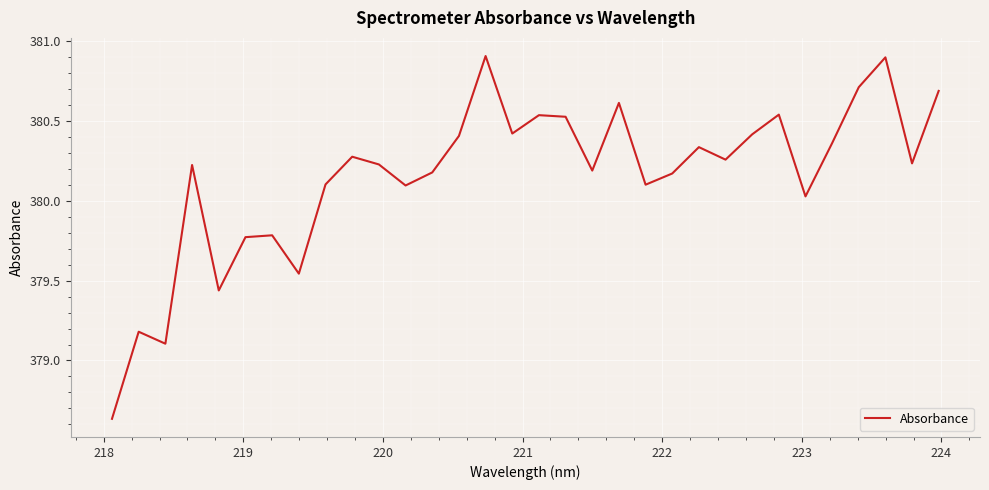

Is this an area chart (filled region under the line)?

No